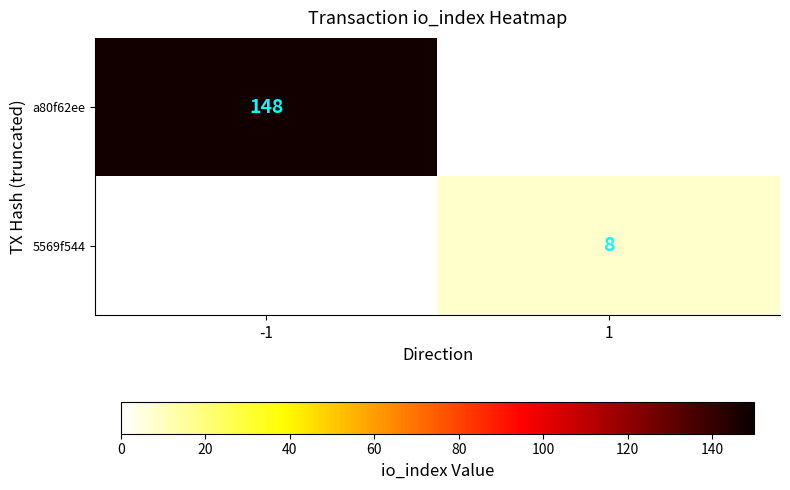

The value of 5569f544 at 1 is 8. True or false?

True